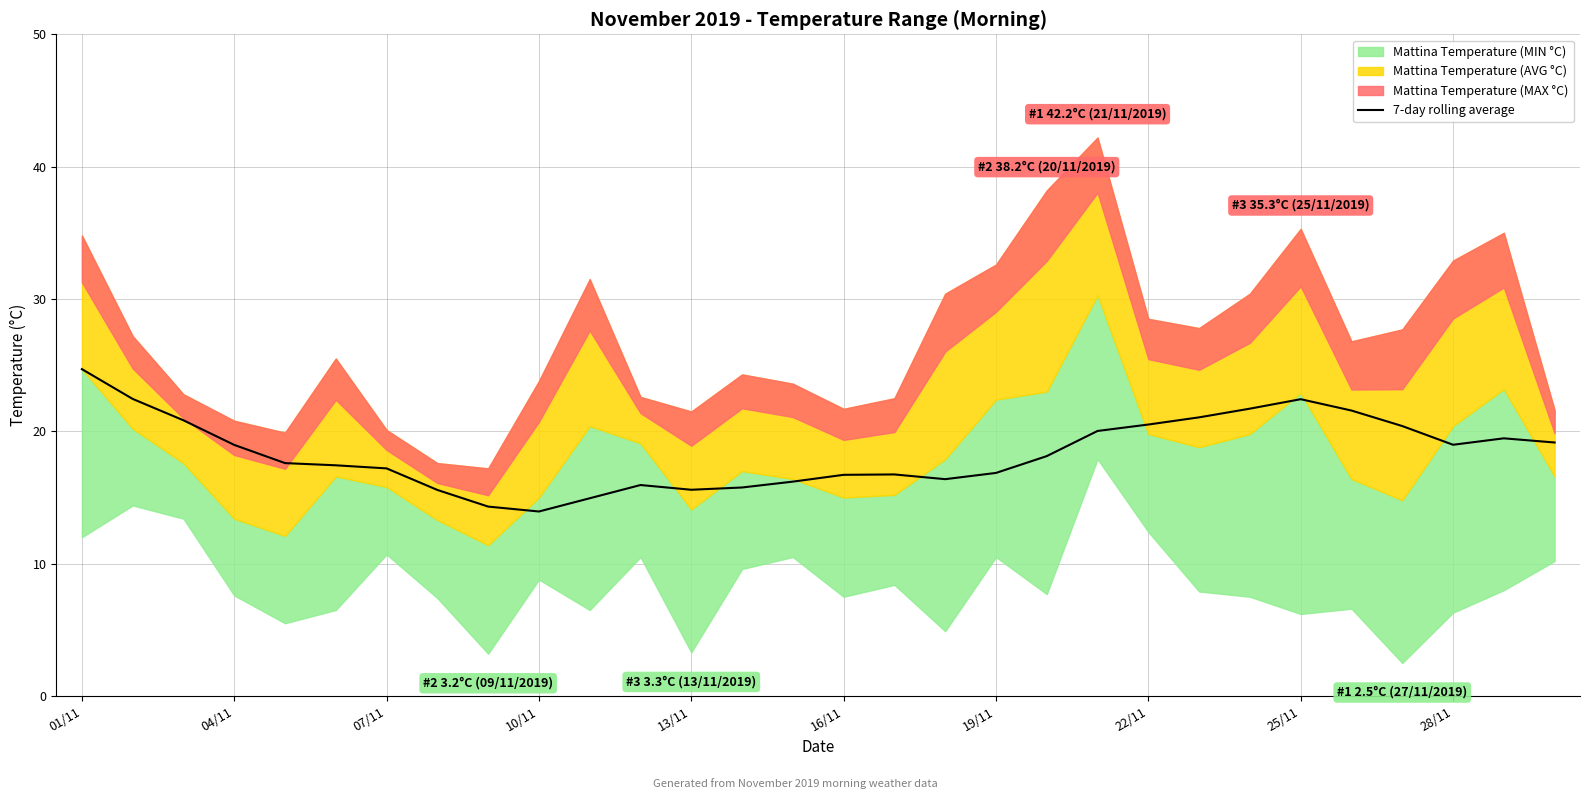

At which label does 7-day rolling average reach its peak?

01/11